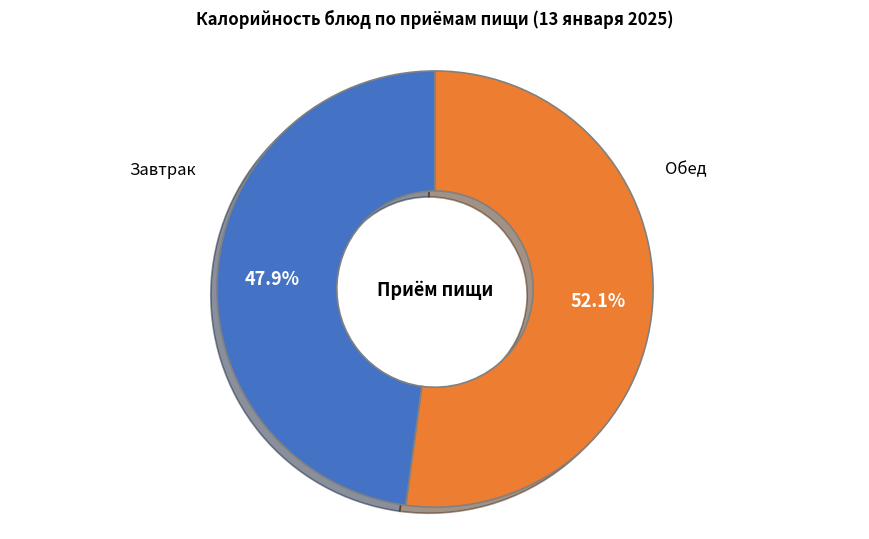

Is there a majority slice in this chart?

Yes